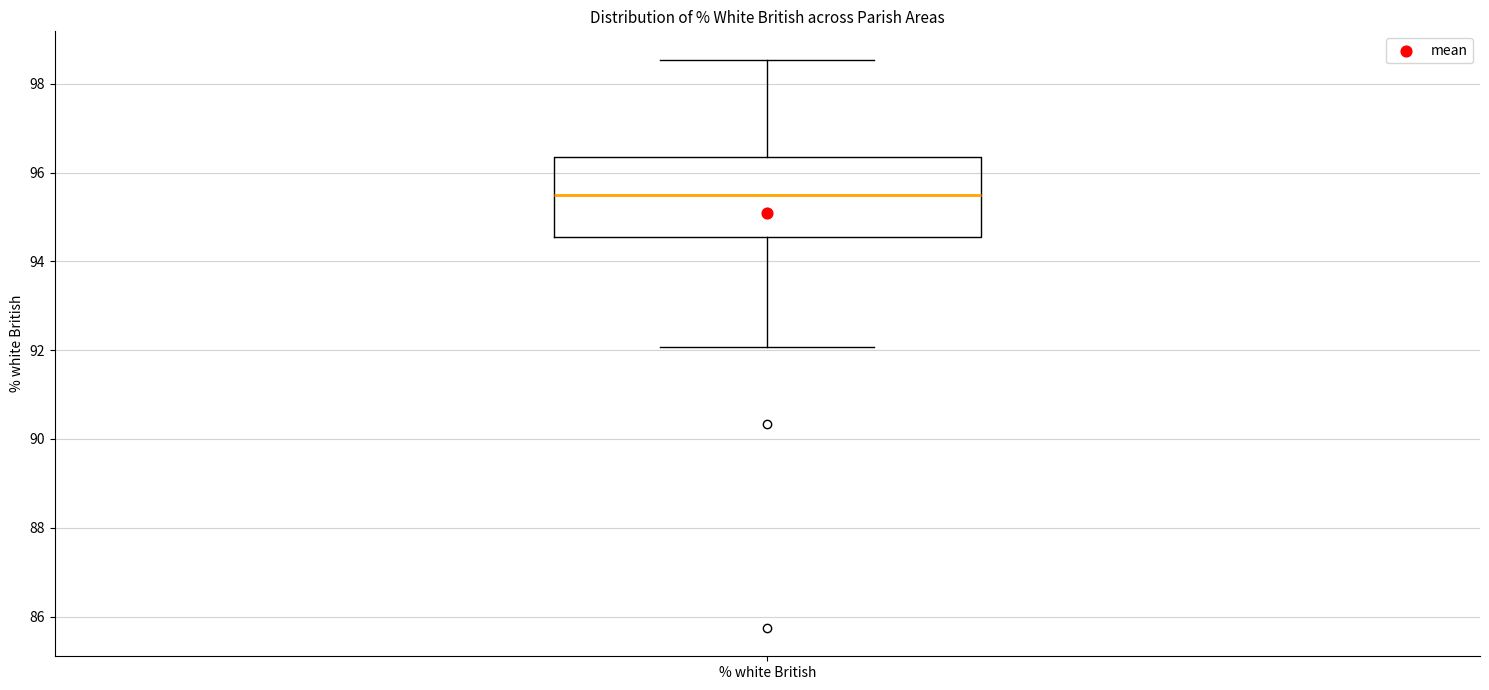

Where does the lower whisker of the box for % white British end on the y-axis? The values are not printed on the chart, so give them approximately, as read against the axis.

92.0